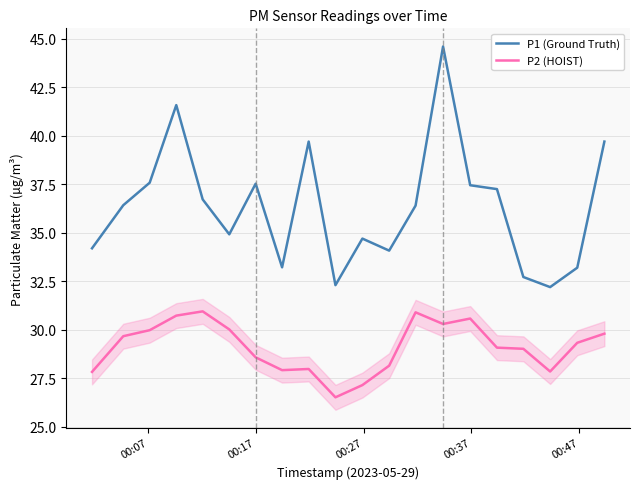

Which series has the largest total across all categories?

P1 (Ground Truth)